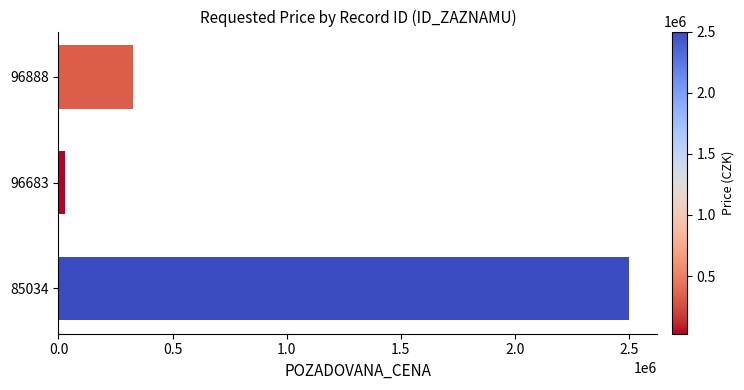

How many values are between 28400 and 2500000?

3